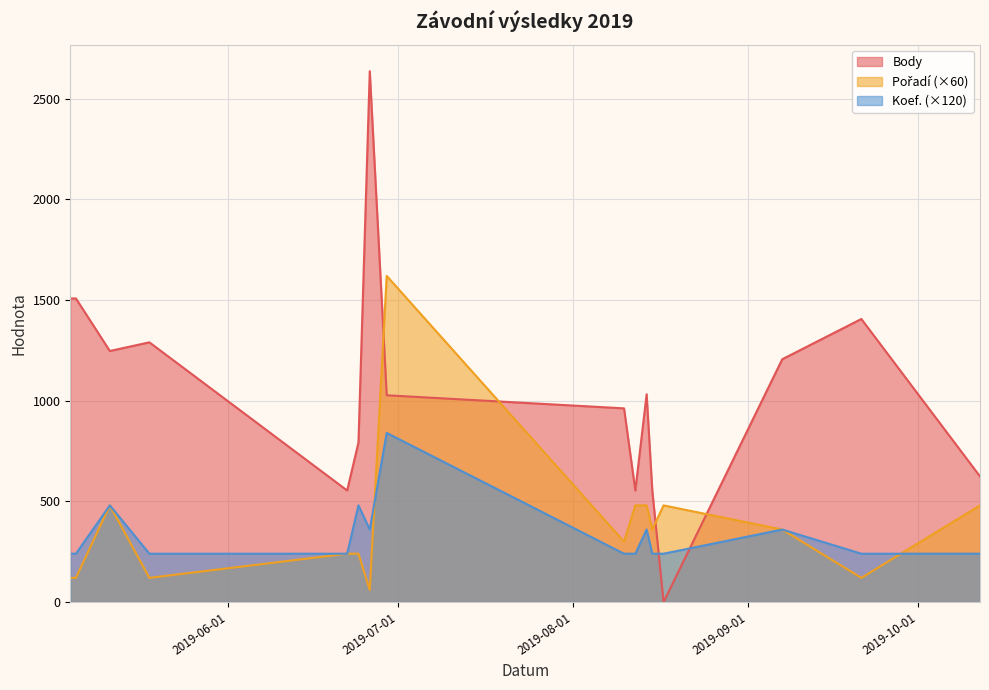

What is the sum of all Body values?

16901